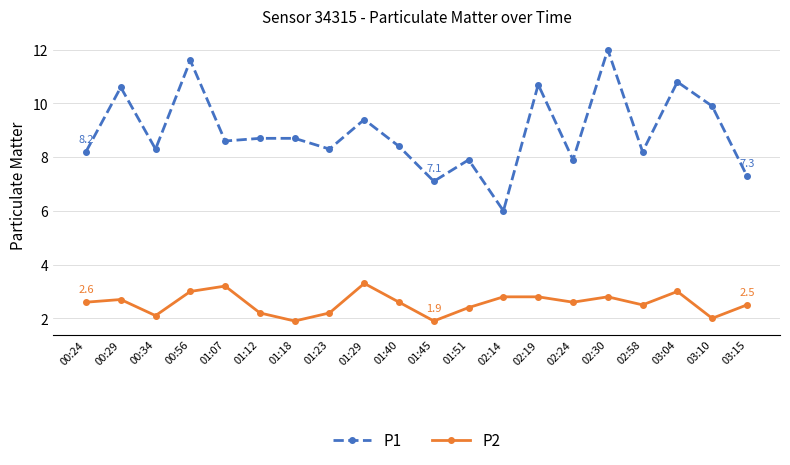

True or false: P2 has more than 0 points higher than both neighbors.

True